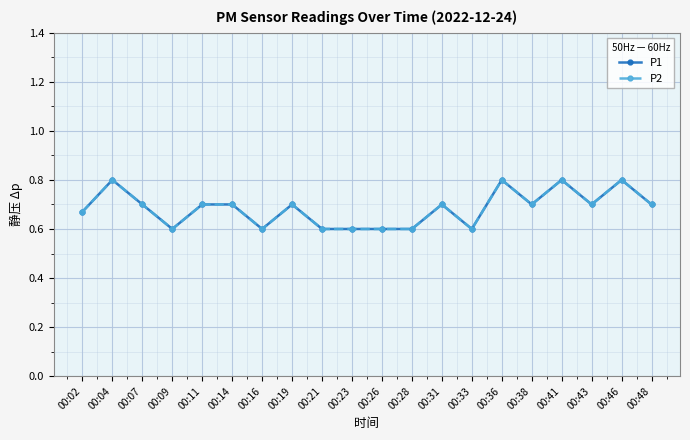

Reading right to left, list all the values displayed in this chart.

P1: 00:48=0.7	00:46=0.8	00:43=0.7	00:41=0.8	00:38=0.7	00:36=0.8	00:33=0.6	00:31=0.7	00:28=0.6	00:26=0.6	00:23=0.6	00:21=0.6	00:19=0.7	00:16=0.6	00:14=0.7	00:11=0.7	00:09=0.6	00:07=0.7	00:04=0.8	00:02=0.7
P2: 00:48=0.7	00:46=0.8	00:43=0.7	00:41=0.8	00:38=0.7	00:36=0.8	00:33=0.6	00:31=0.7	00:28=0.6	00:26=0.6	00:23=0.6	00:21=0.6	00:19=0.7	00:16=0.6	00:14=0.7	00:11=0.7	00:09=0.6	00:07=0.7	00:04=0.8	00:02=0.7